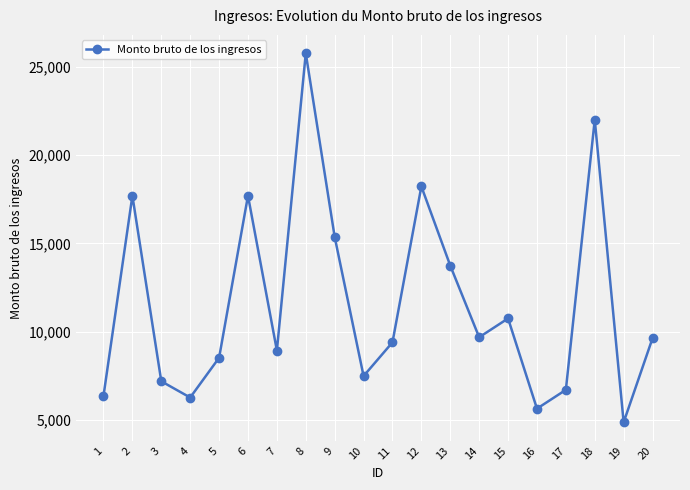

True or false: there are more than 1 points higher than both neighbors.

True